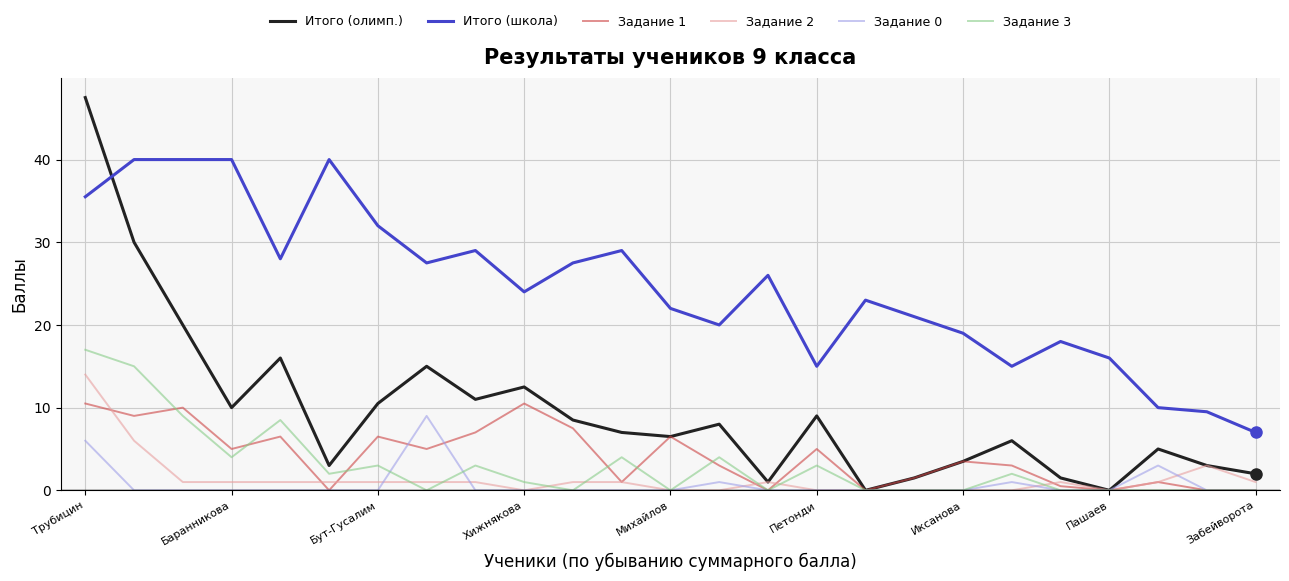

What is the difference between the maximum and minimum values in the Задание 2 series?

14.0